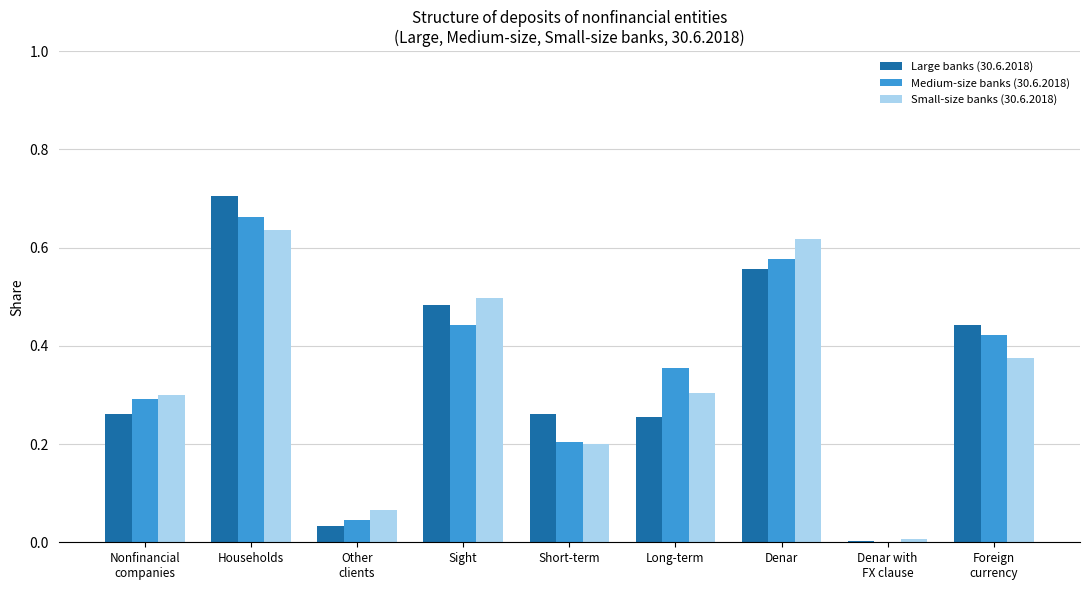

What is the sum of the Medium-size banks (30.6.2018) values at Sight and Denar?

1.0